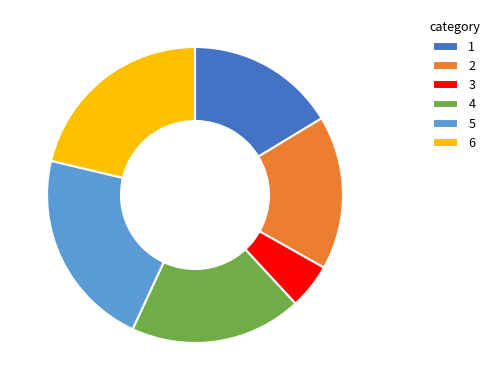

What is the ratio of the value at 6 to the value at 1?

1.3